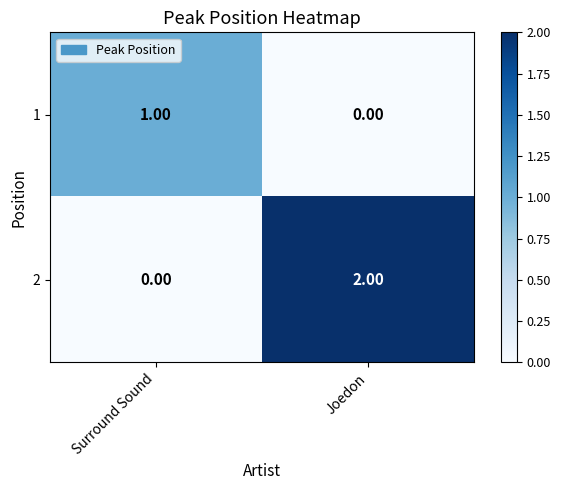

At which category is the sum across all series the highest?

Joedon